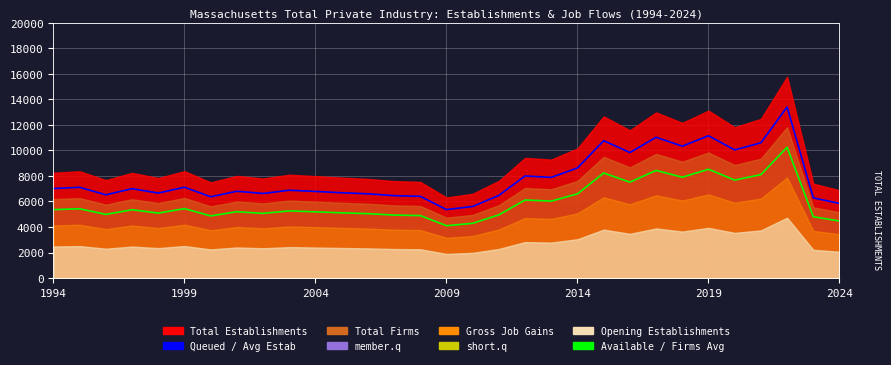

How many interior local valleys does the Queued / Avg Estab series have?

9